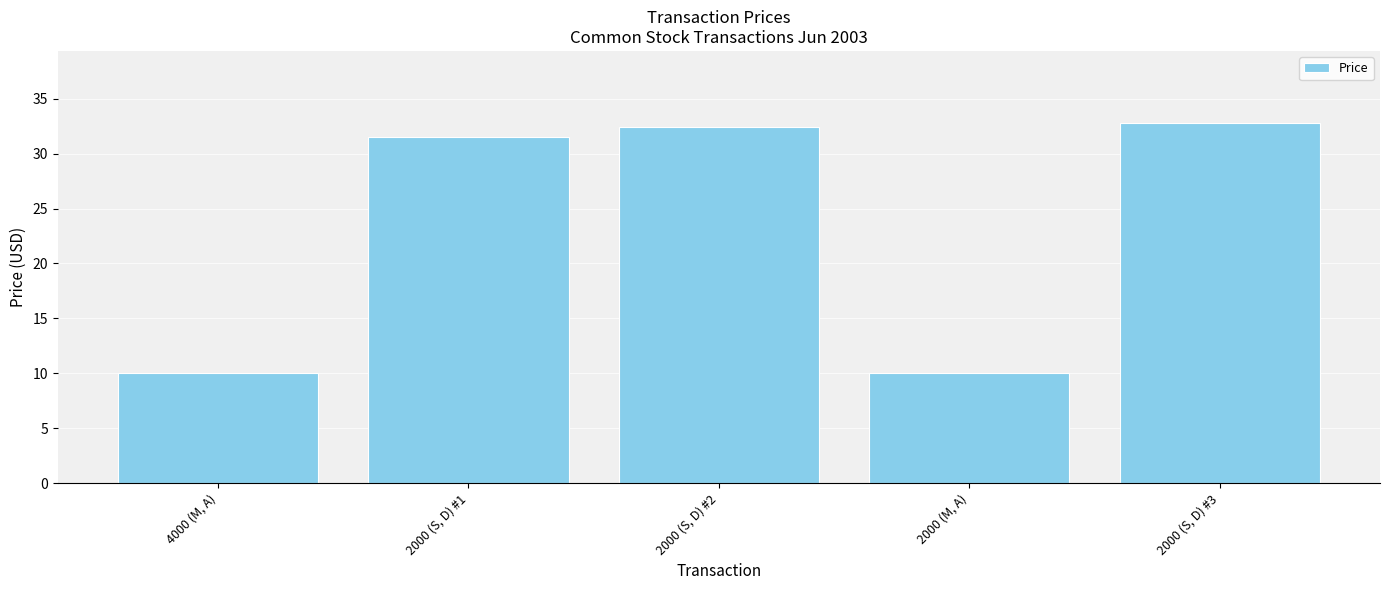

What is the difference between the second highest and minimum values?

22.4